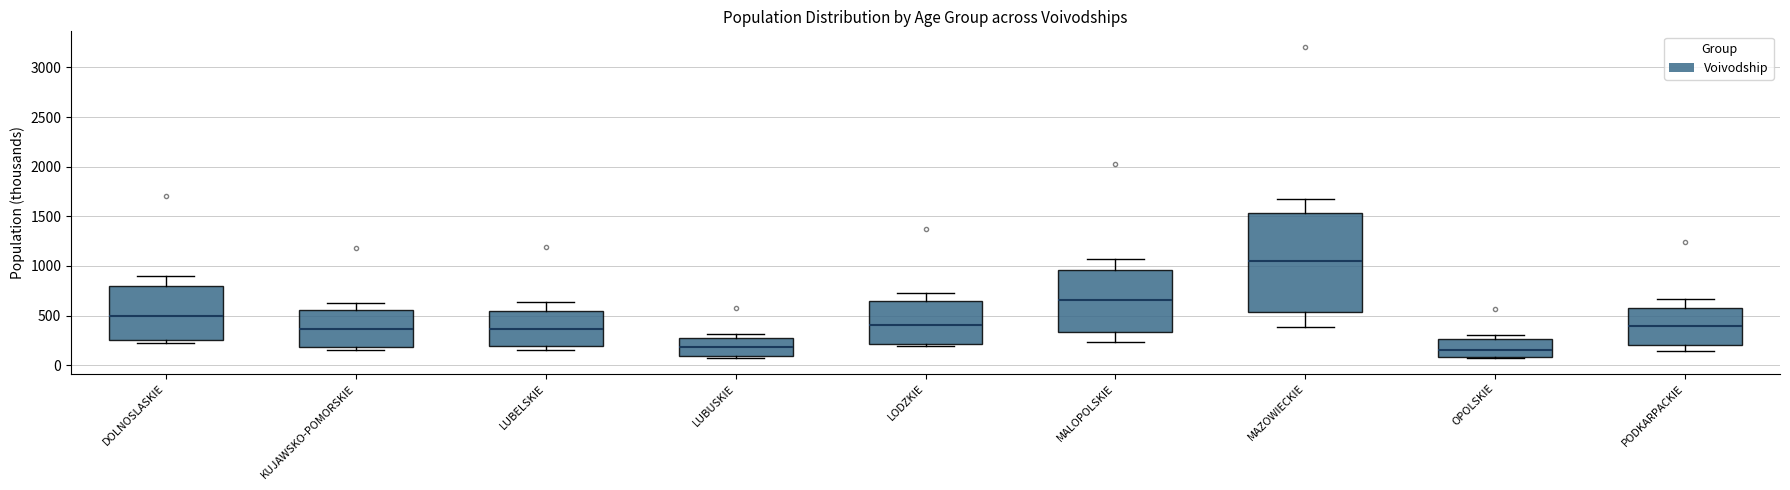

Reading left to right, read every box against the y-axis: the position of its median line, the range the box covers, and the ends of its whiskers. The values are not printed on the chart, so give them approximately, as read against the axis.

DOLNOSLASKIE: median 500, box 250 to 800, whiskers 200 to 900
KUJAWSKO-POMORSKIE: median 350, box 200 to 550, whiskers 150 to 650
LUBELSKIE: median 350, box 200 to 550, whiskers 150 to 650
LUBUSKIE: median 200, box 100 to 250, whiskers 50 to 300
LODZKIE: median 400, box 200 to 650, whiskers 200 (just below the box's lower edge) to 750
MALOPOLSKIE: median 650, box 350 to 950, whiskers 250 to 1050
MAZOWIECKIE: median 1050, box 550 to 1550, whiskers 400 to 1650
OPOLSKIE: median 150, box 100 to 250, whiskers 50 to 300
PODKARPACKIE: median 400, box 200 to 600, whiskers 150 to 650